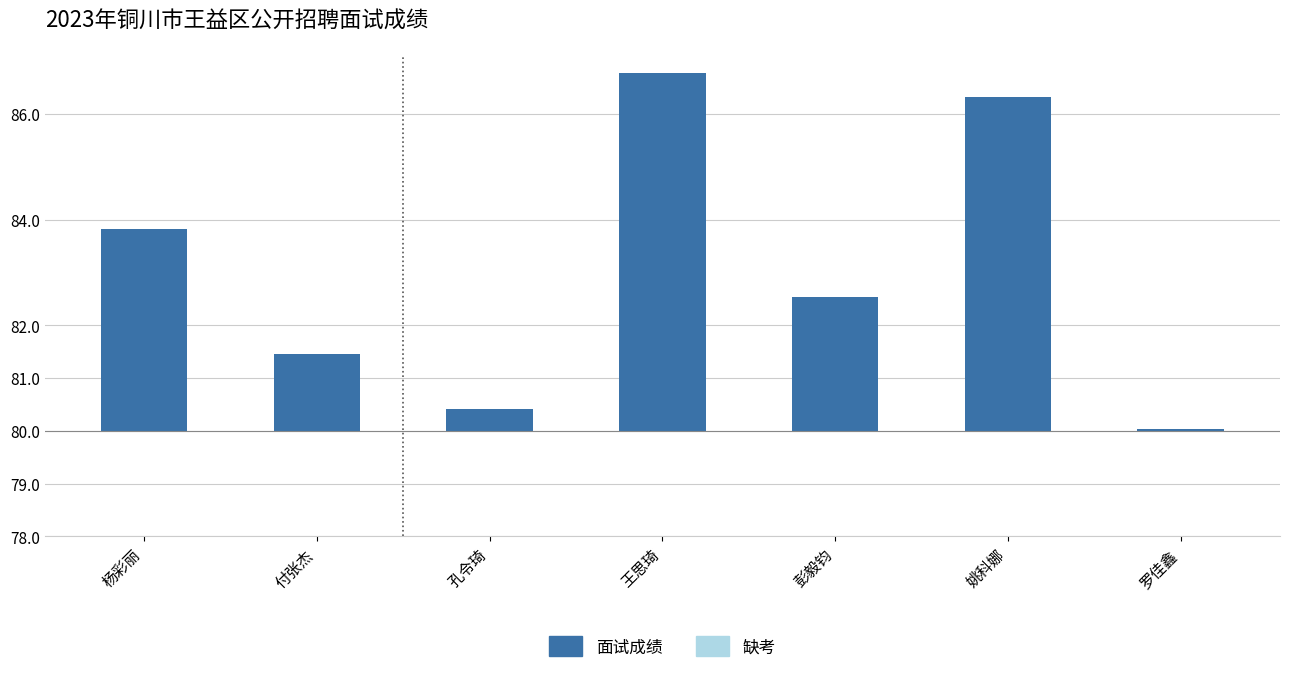

Rank the categories by value from highest to lowest.

王思琦, 姚科娜, 杨彩丽, 彭毅钧, 付张杰, 孔令琦, 罗佳鑫